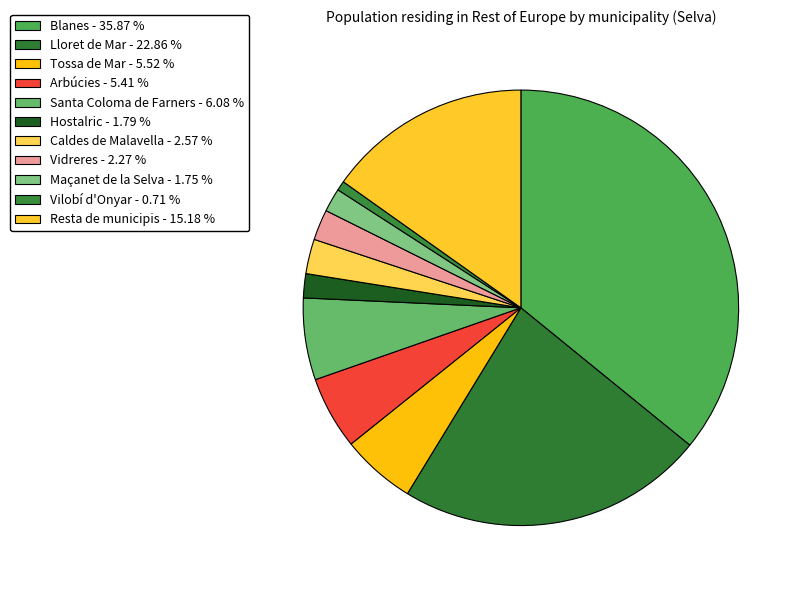

Is there a majority slice in this chart?

No